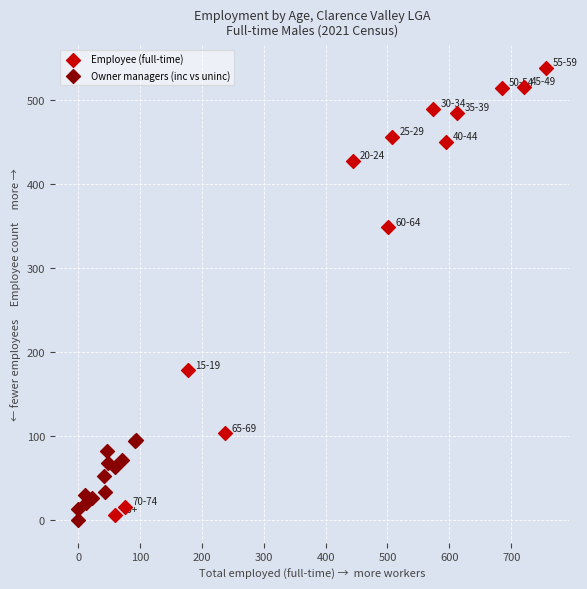

What are all the series names shown in the legend?

Employee (full-time), Owner managers (inc vs uninc)